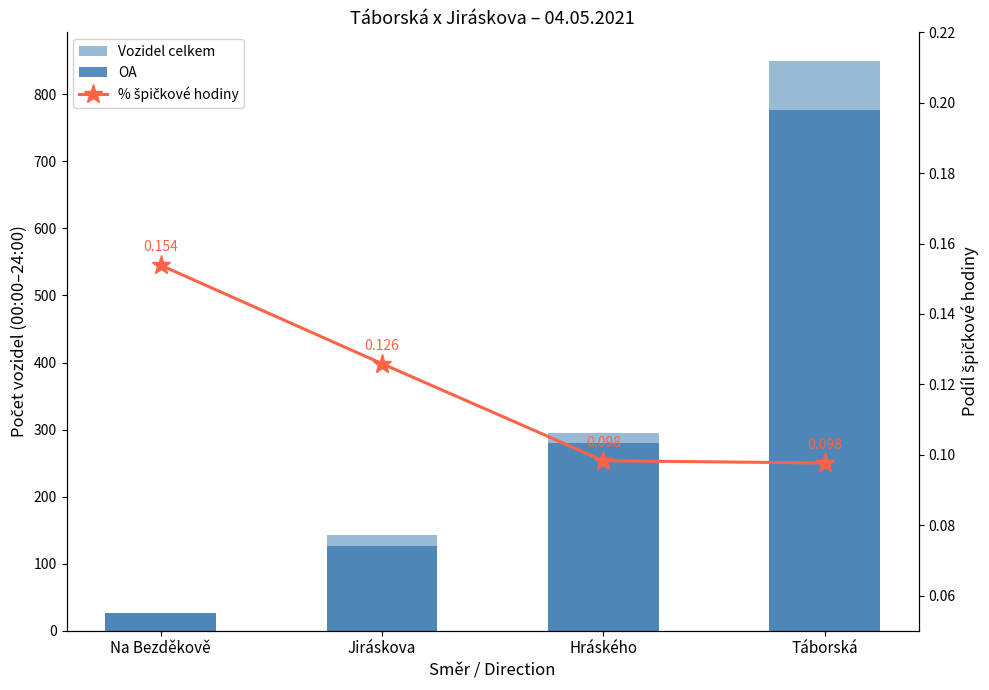

Which category has the highest value in the OA series?

Táborská